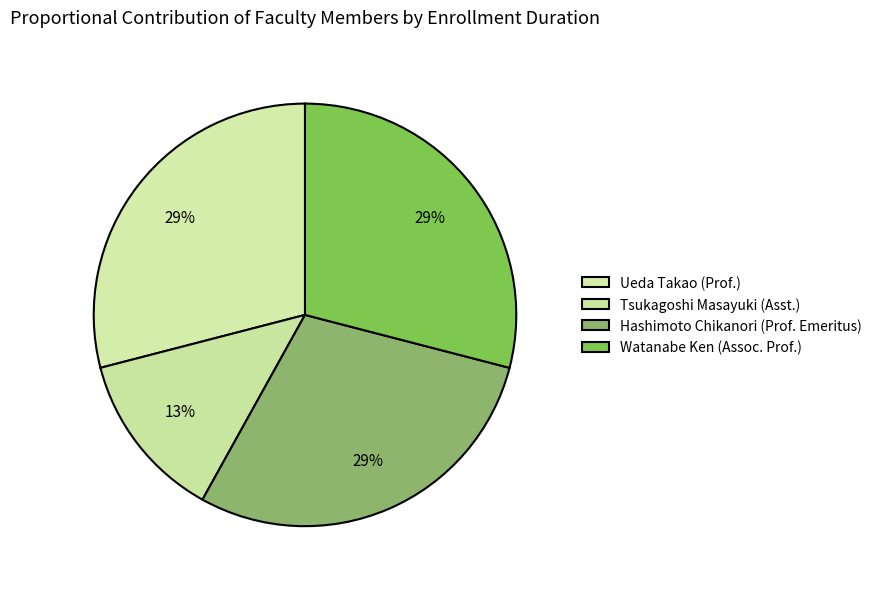

How many slices are in this pie chart?

4